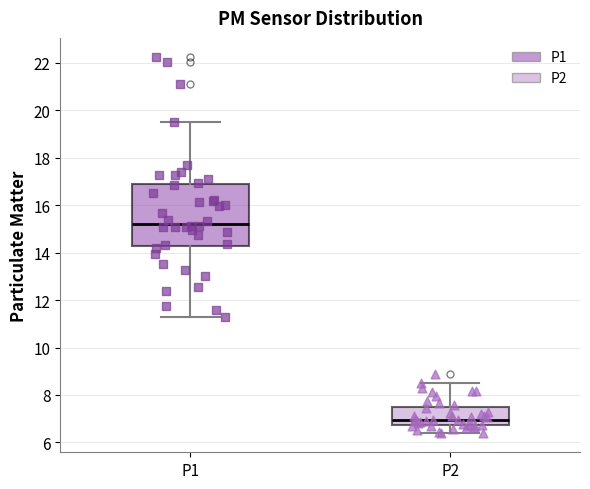

Which box is the tallest, from its lower edge to its upper edge?

P1